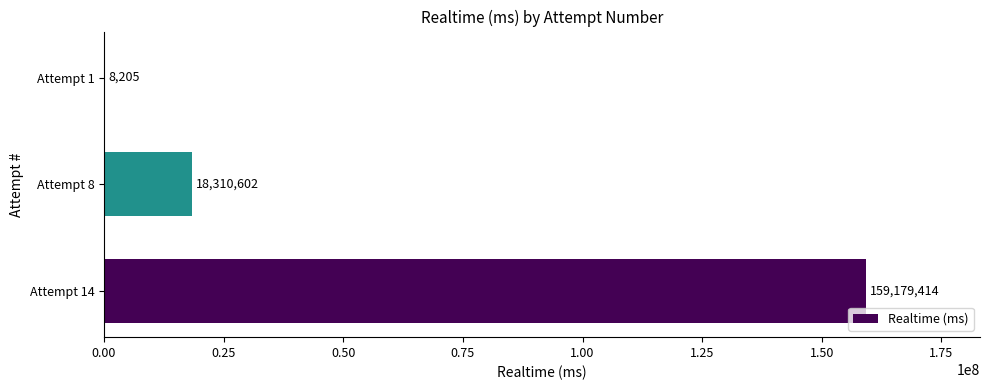

How many data points does each series have?

3